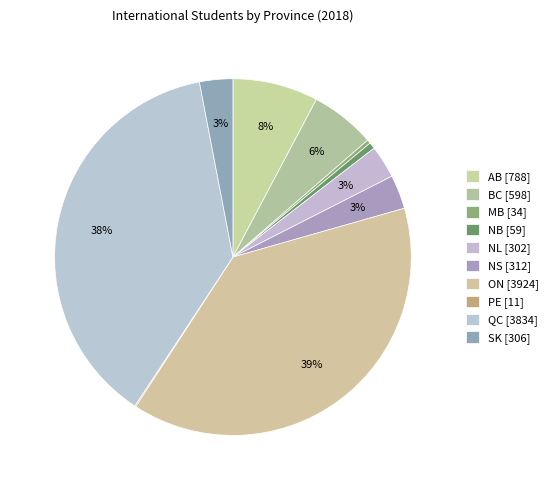

To the nearest percent, what is the difference between the largest and smallest slice percentages?

38%